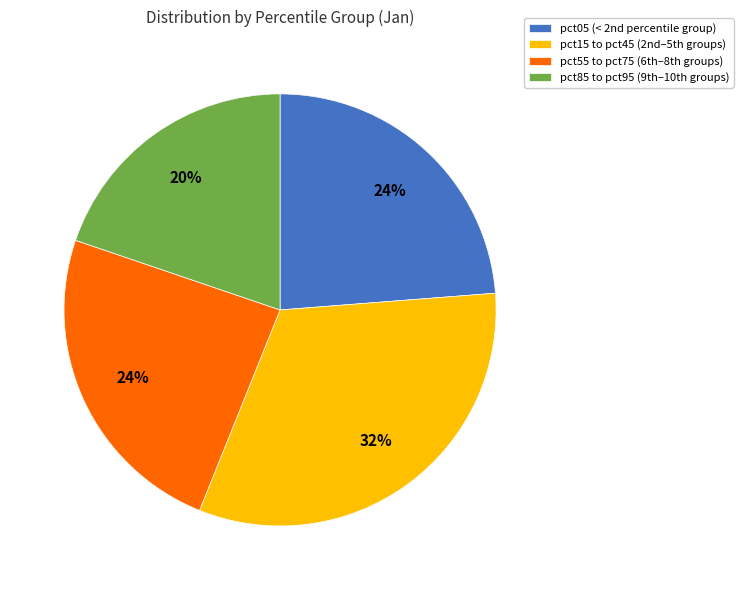

What is the smallest slice in the pie chart?

pct85 to pct95 (9th–10th groups)